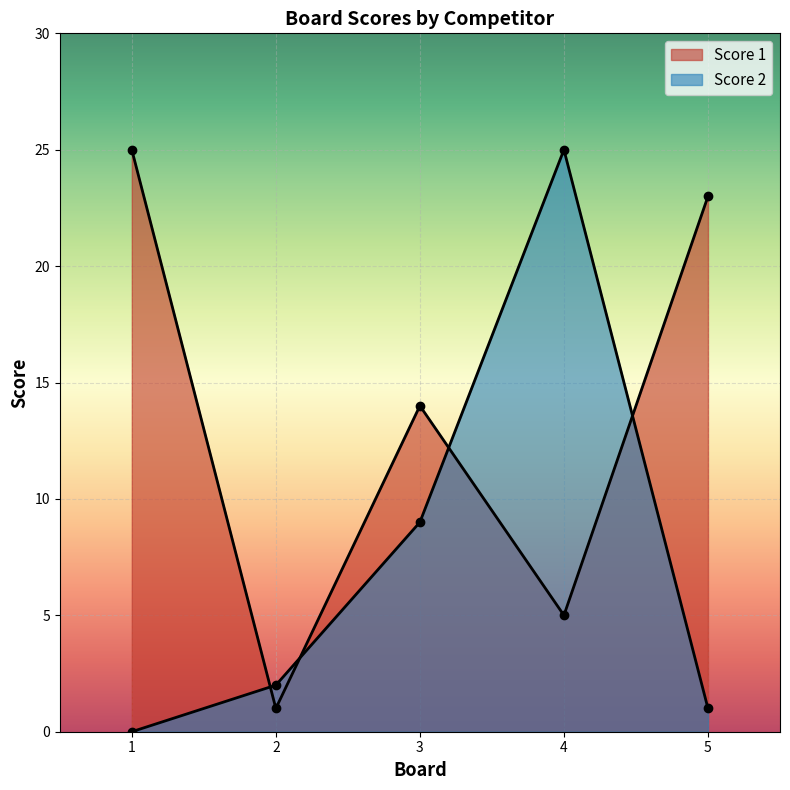

List the series in order of their overall mean, lowest first.

Score 2, Score 1